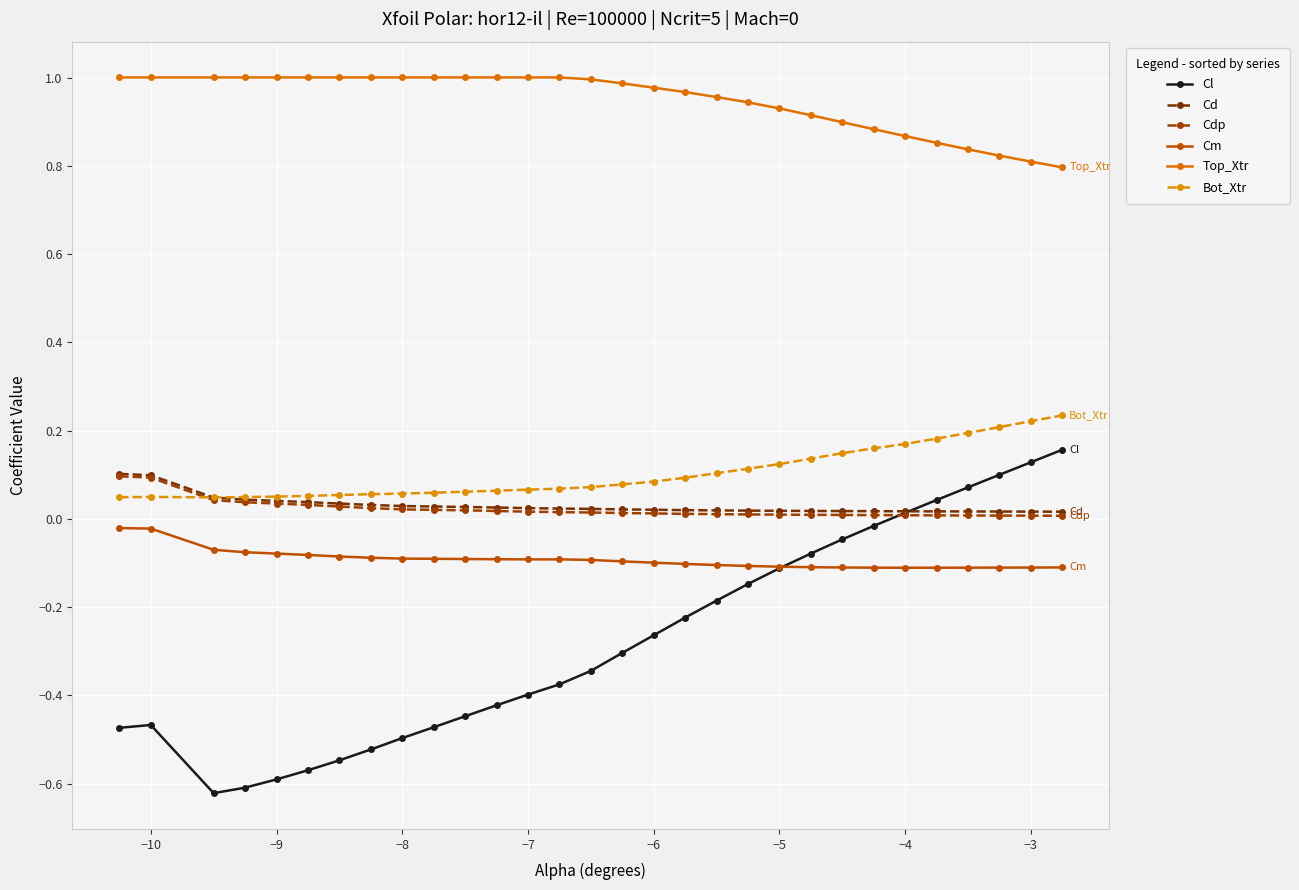

How many interior local valleys does the Cl series have?

1